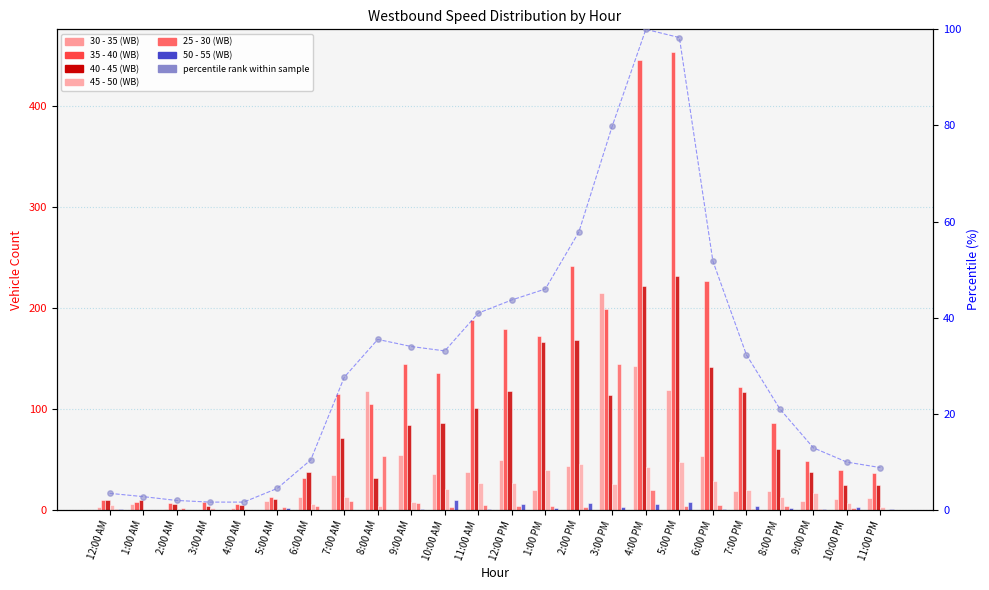

At which category is the sum across all series the highest?

4:00 PM